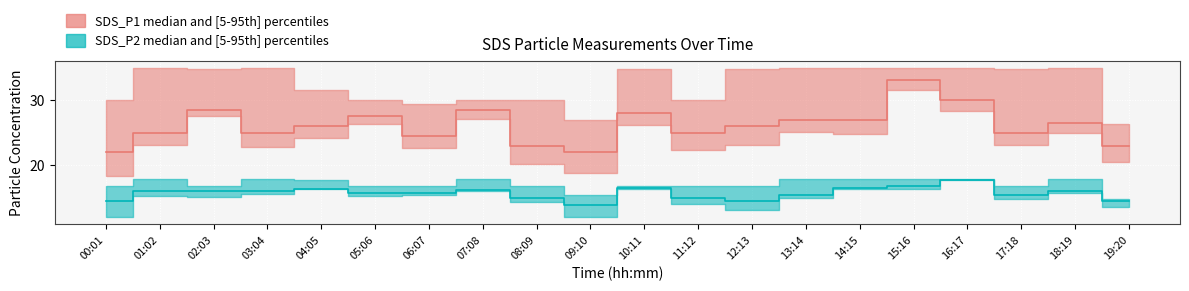

Where is the first local maximum for SDS_P1 median?

02:03